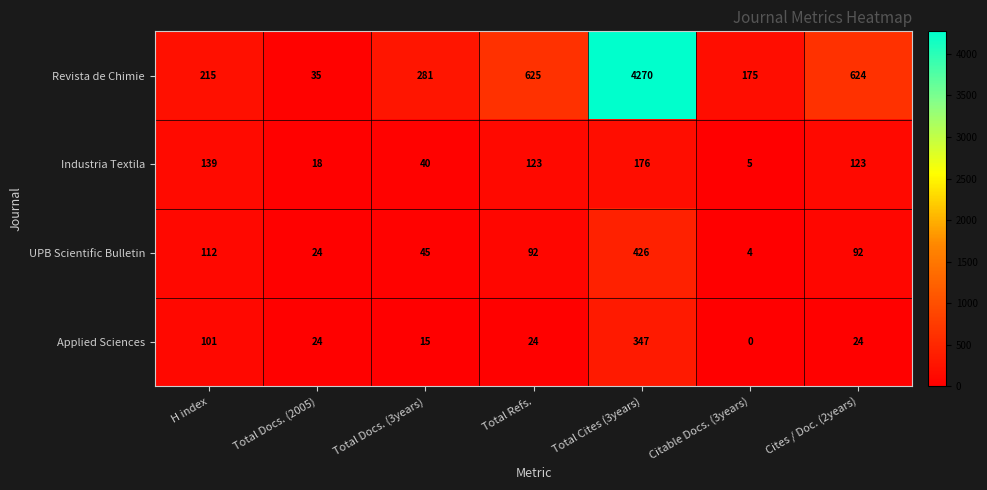

Which series has the widest spread of values?

Revista de Chimie